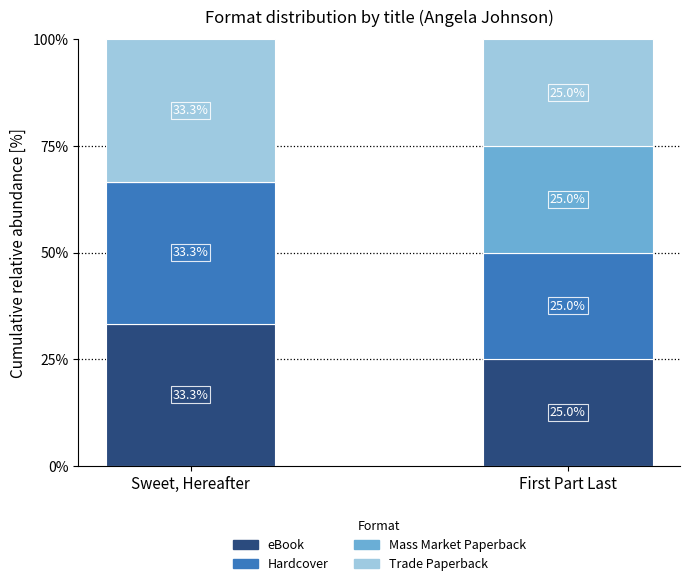

What is the sum of the eBook values at First Part Last and Sweet, Hereafter?

58.3